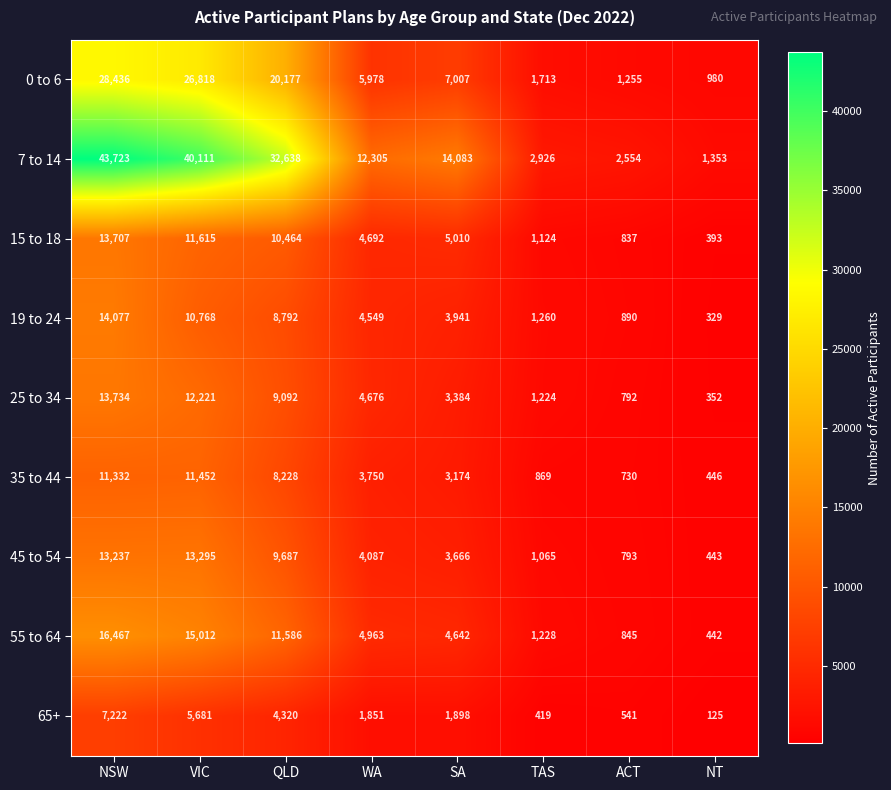

At how many categories does at least one series exceed 21927?

3